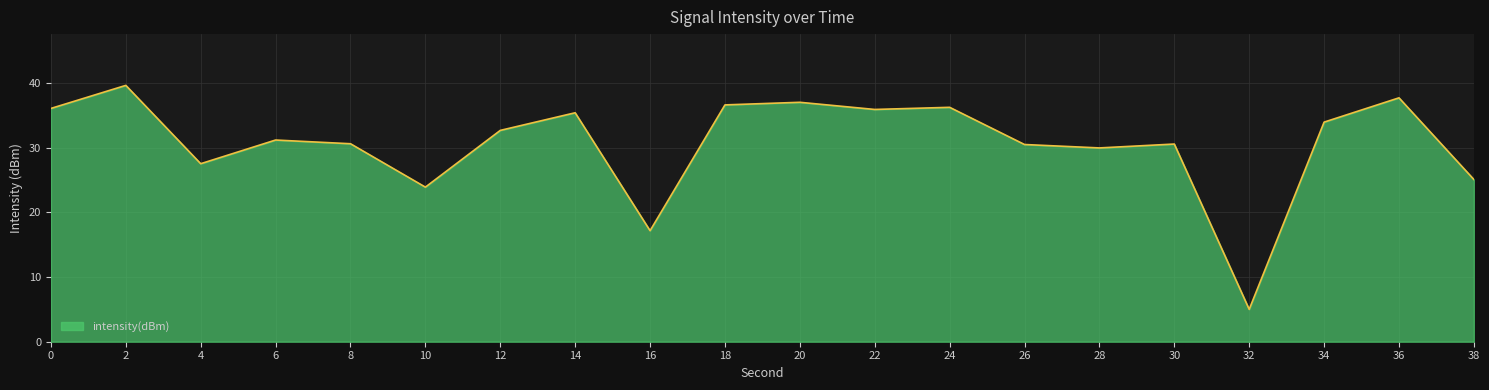

Where is the first local maximum?

2